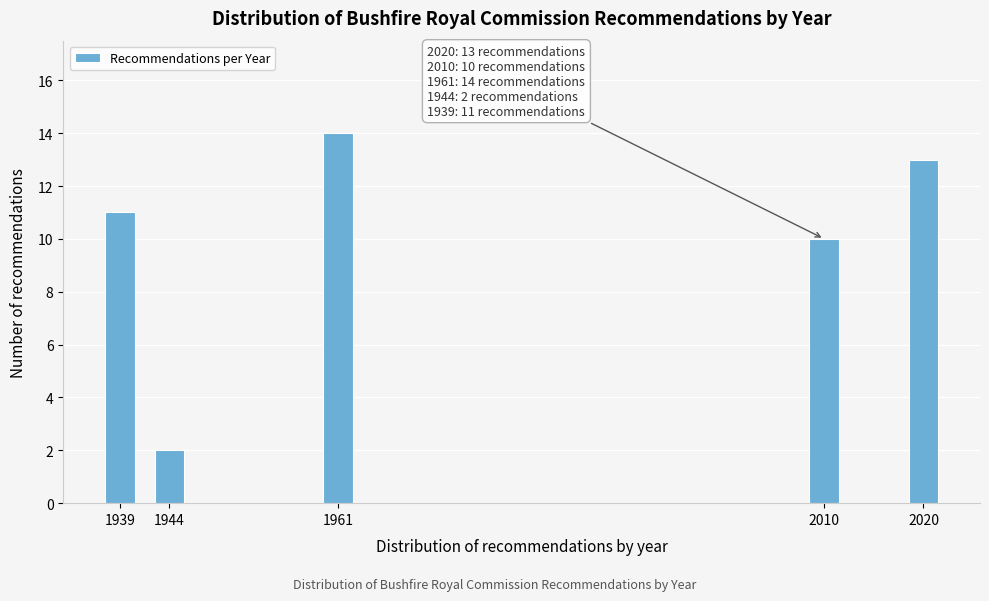

Reading left to right, what are all the values shown in this chart?

1939=11	1944=2	1961=14	2010=10	2020=13